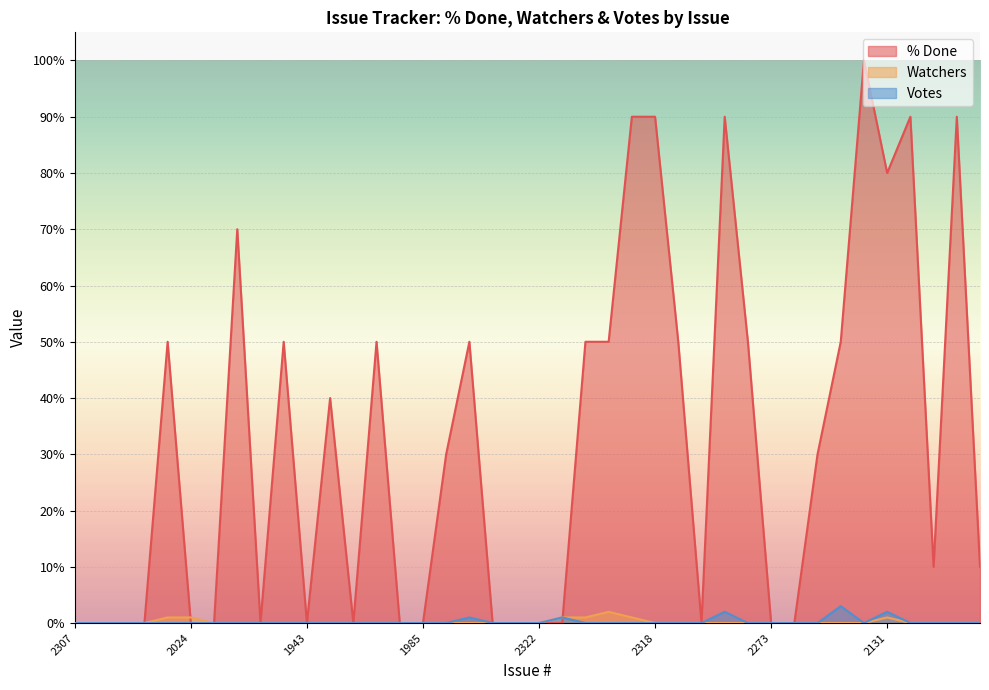

What is the difference between the highest and lowest values at 1725?

50